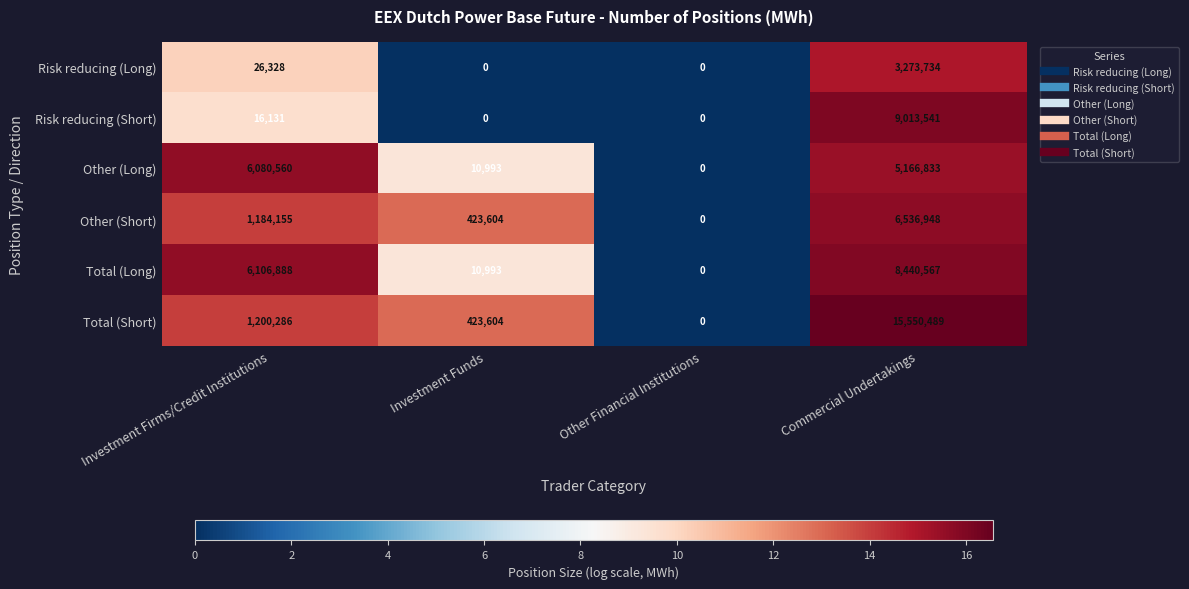

What is the difference between the Risk reducing (Short) values at Other Financial Institutions and Commercial Undertakings?

9013541